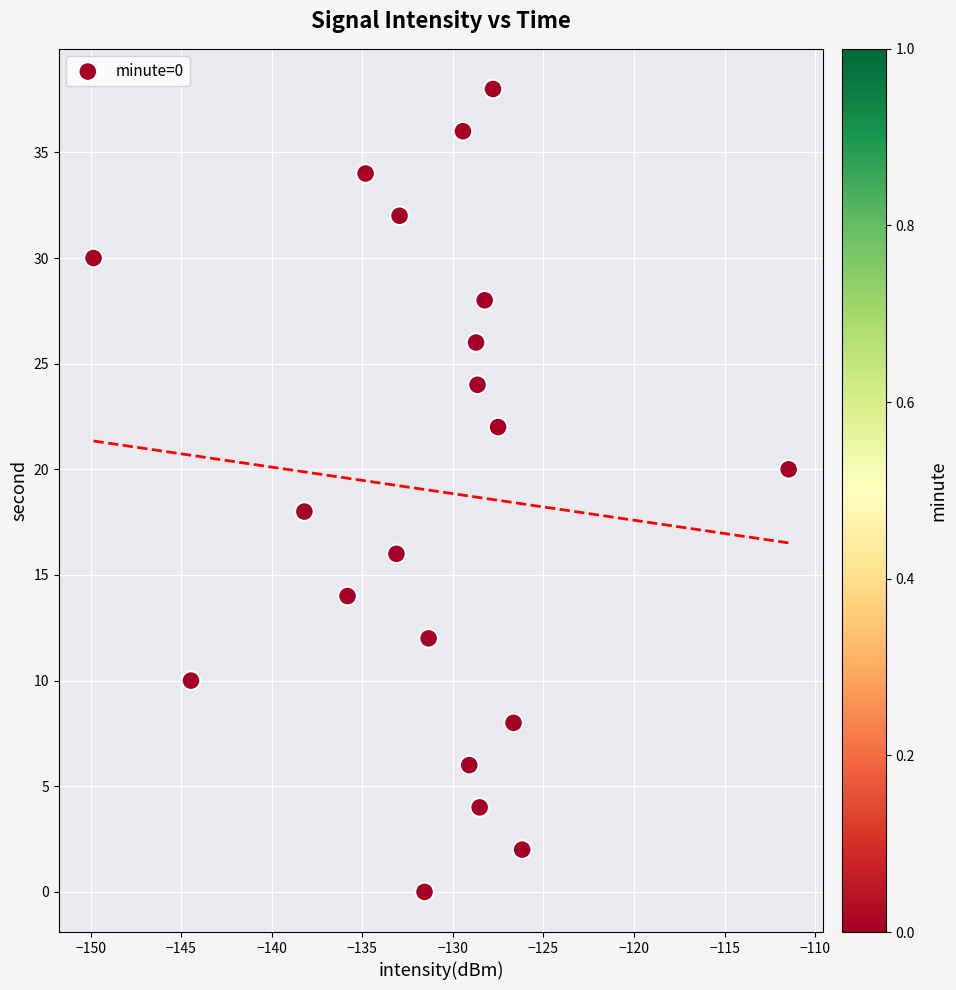

What is the range of Y values (max minus min)?

38